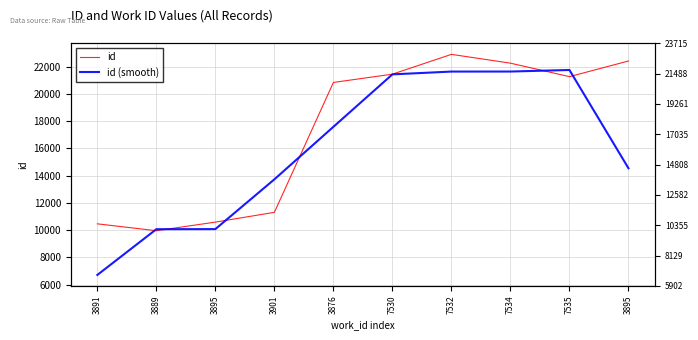

Rank the series by their maximum value, from lowest to highest.

id (smooth), id